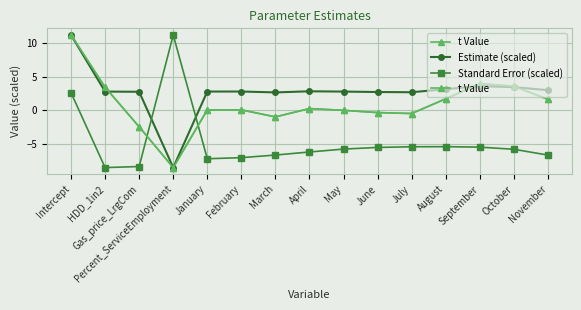

The value of Estimate (scaled) at Gas_price_LrgCom is 2.8. True or false?

True